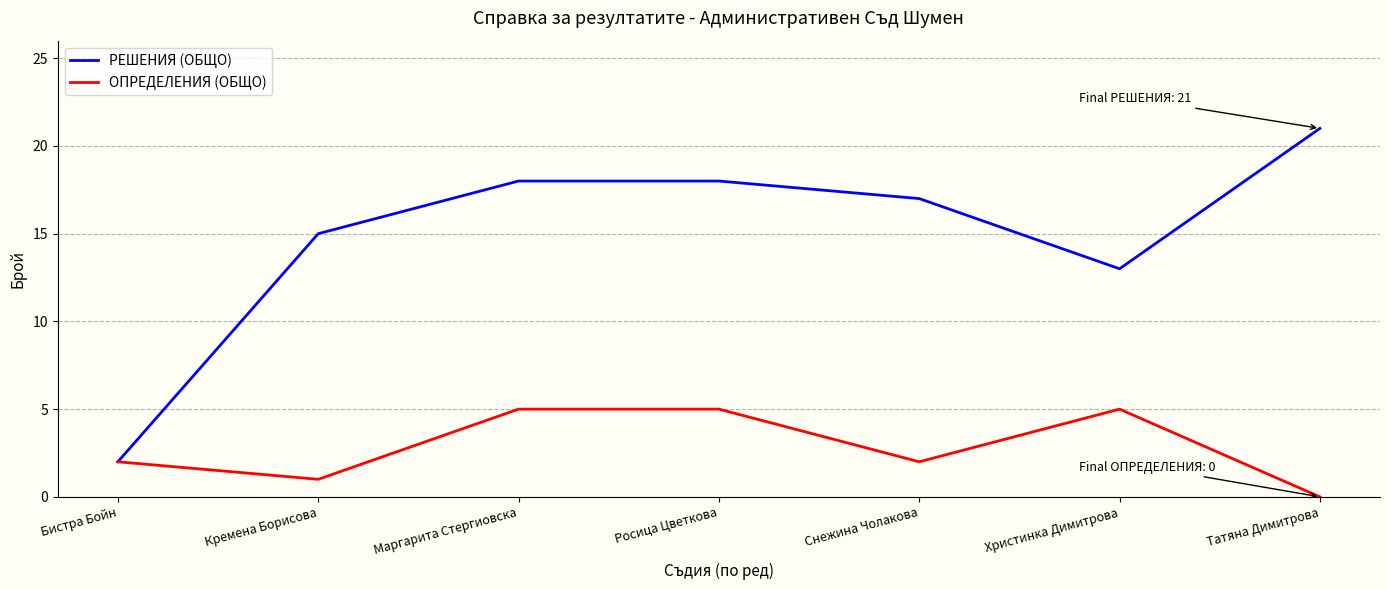

What position from the right is Кремена Борисова?

6